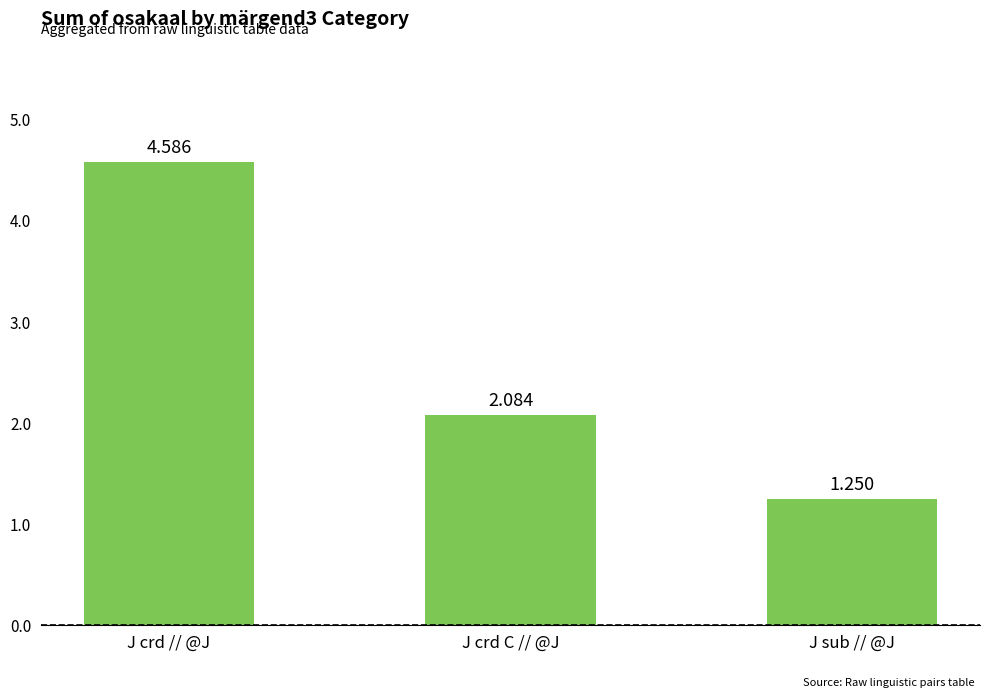

List the labels in order of value, smallest first.

J sub // @J, J crd C // @J, J crd // @J